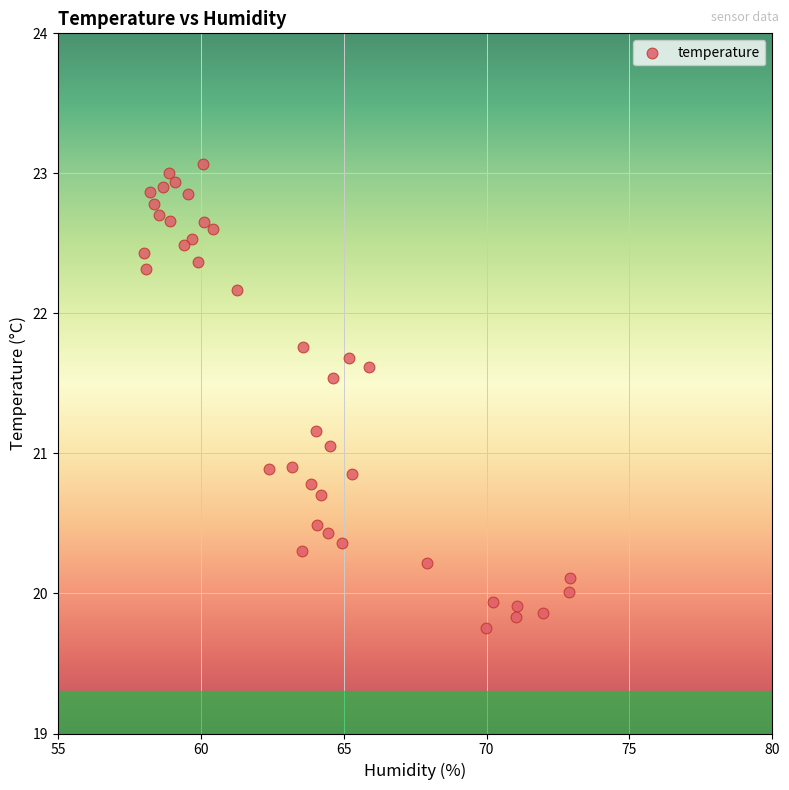

What is the range of X values (max minus min)?

14.9